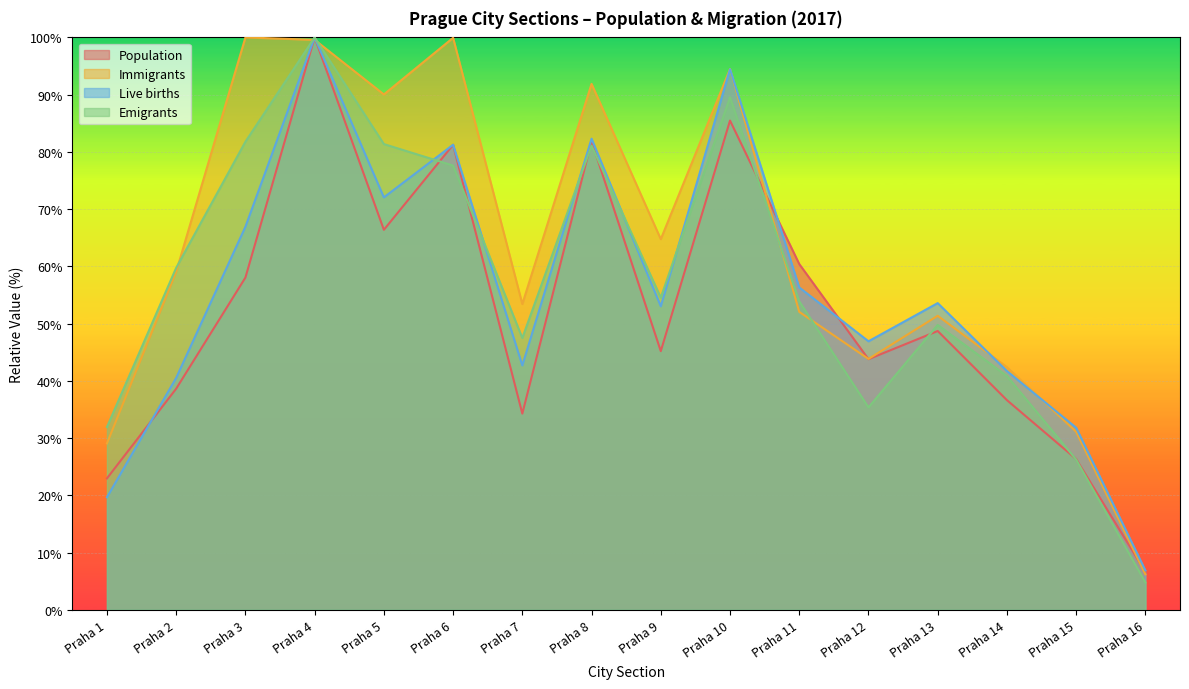

Between which two adjacent categories do Emigrants and Immigrants first intersect?

Praha 2 and Praha 3